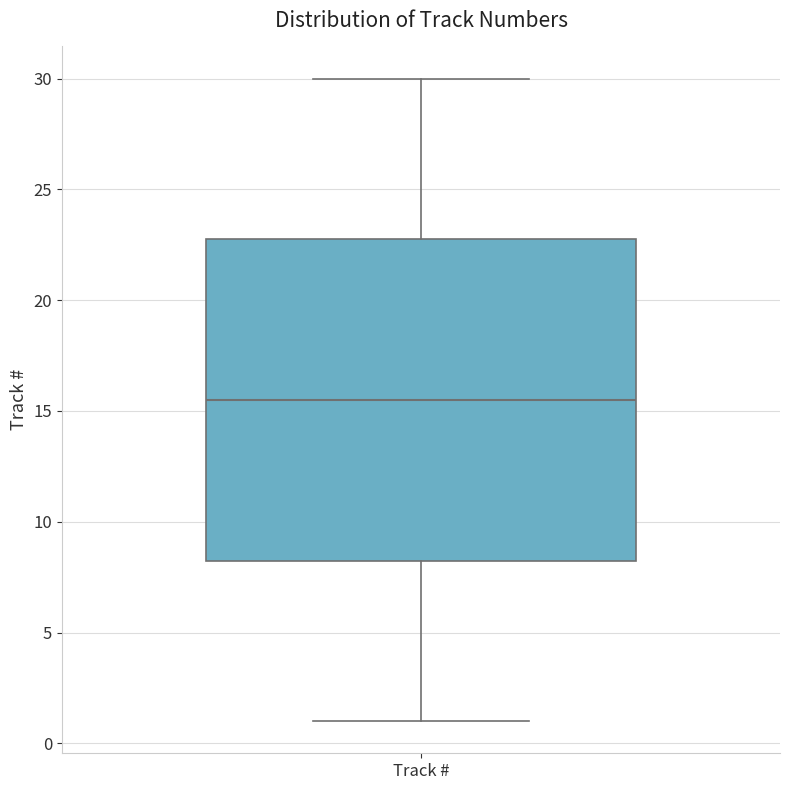

Read this box plot against the y-axis: the position of the median line, the range covered by the box, and the ends of both whiskers. The values are not printed on the chart, so give them approximately, as read against the axis.

median 15.5, box 8.5 to 23.0, whiskers 1.0 to 30.0